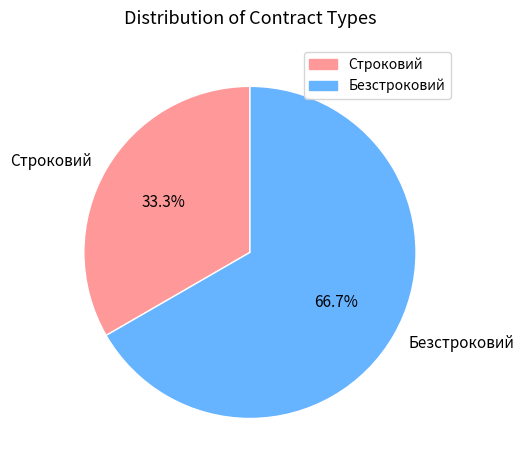

Do Безстроковий and Строковий together represent more than half of the pie?

Yes